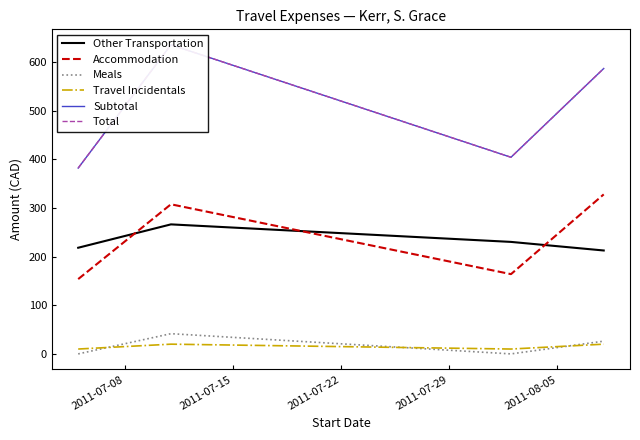

True or false: Meals and Other Transportation intersect in this chart.

False